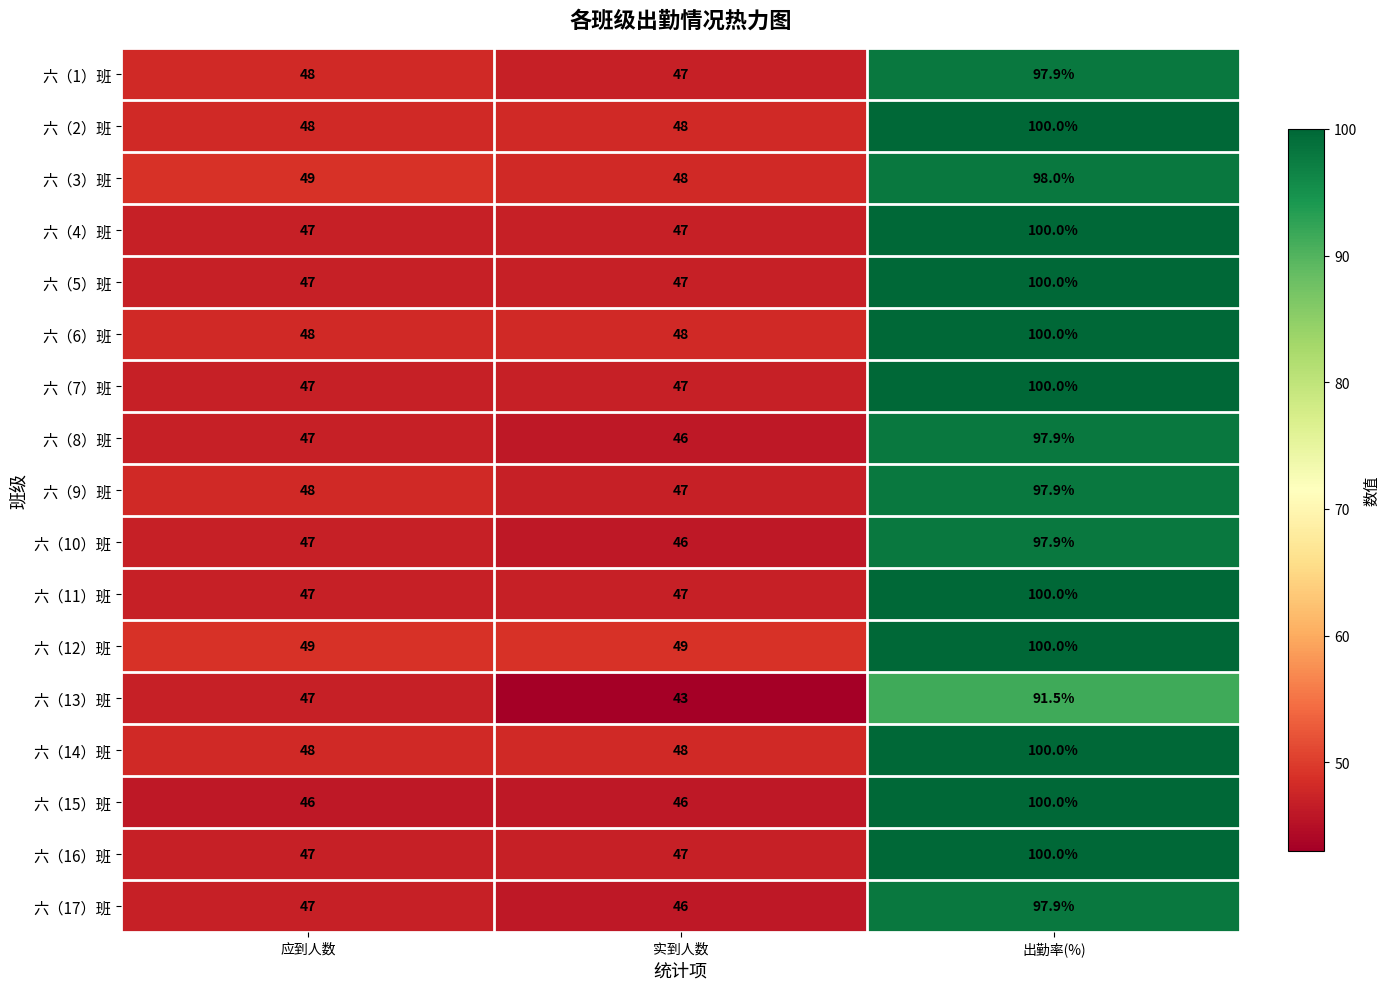

The 六（9）班 series shows 47.0 at 实到人数. True or false?

True